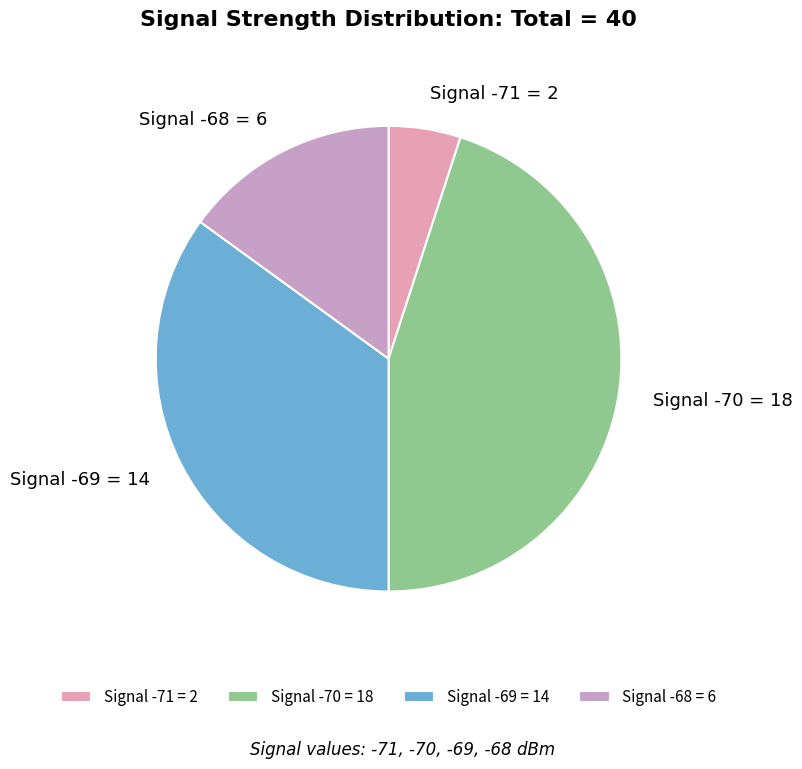

Count the number of slices in the pie.

4